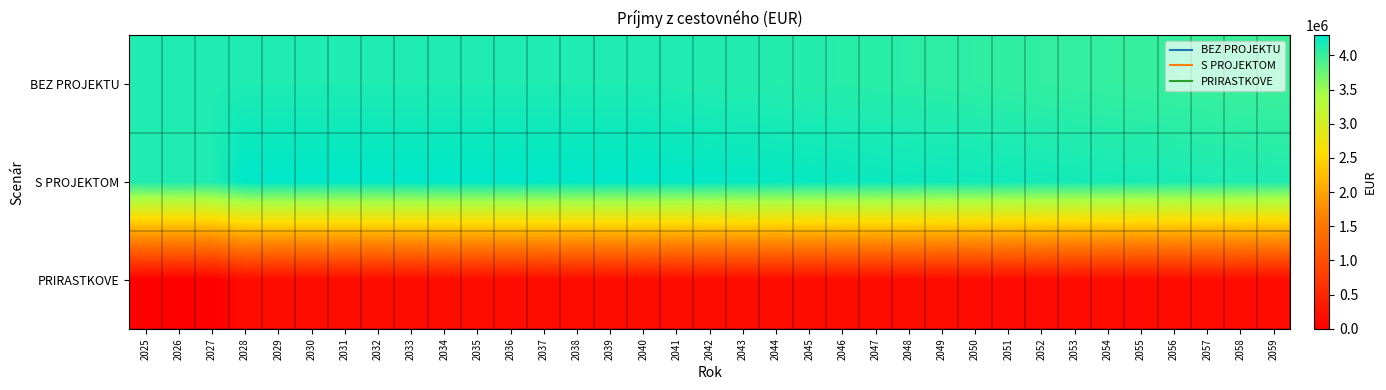

What is the spread (max minus min) of values at 2058?

3991358.0